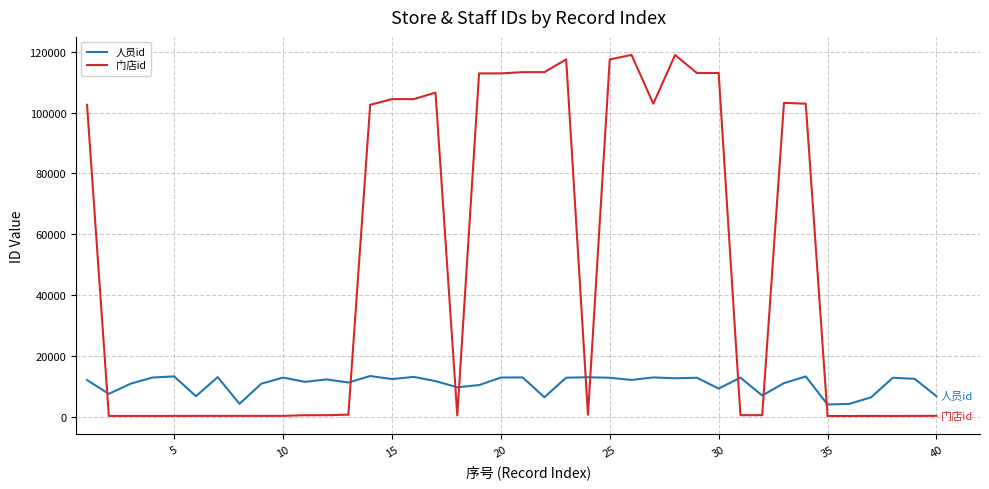

Rank the series by their maximum value, from highest to lowest.

门店id, 人员id